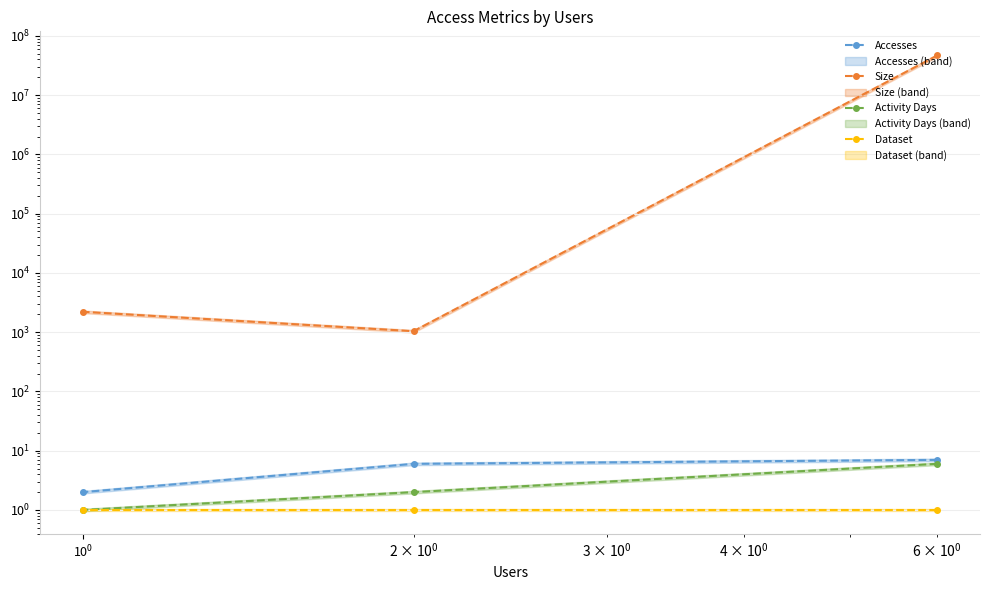

Which series has the largest range (max minus min)?

Size